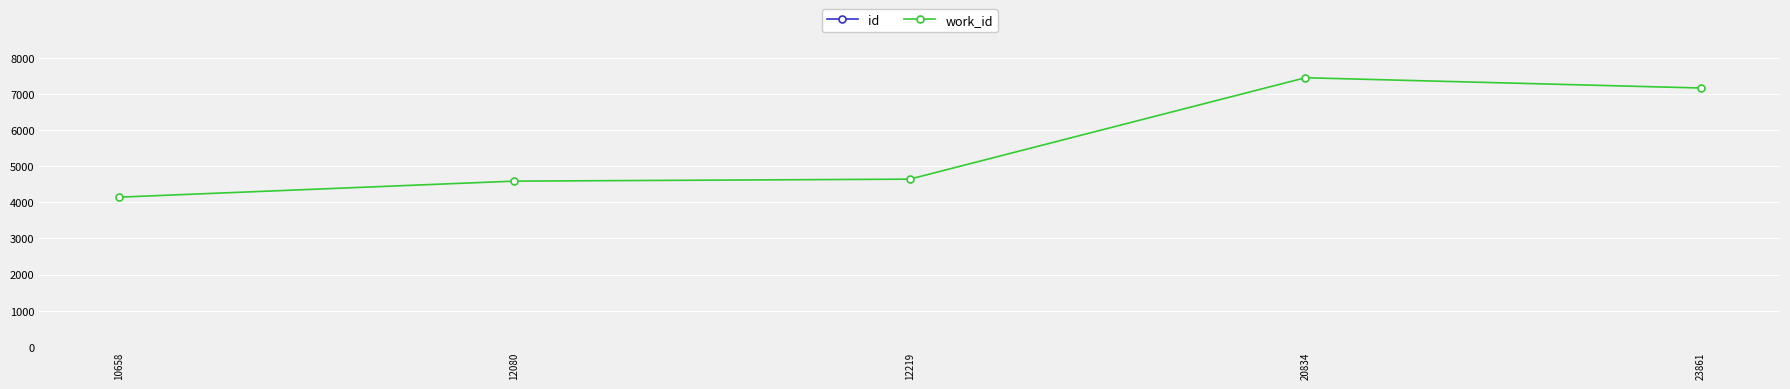

Does the chart display data point markers on the line(s)?

Yes